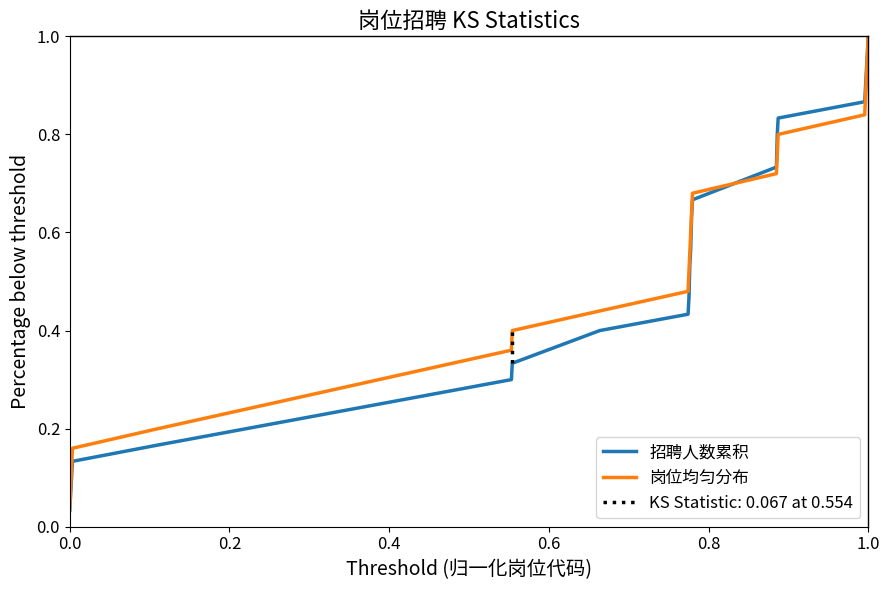

What is the difference between the maximum and minimum values in the 岗位均匀分布 series?

1.0